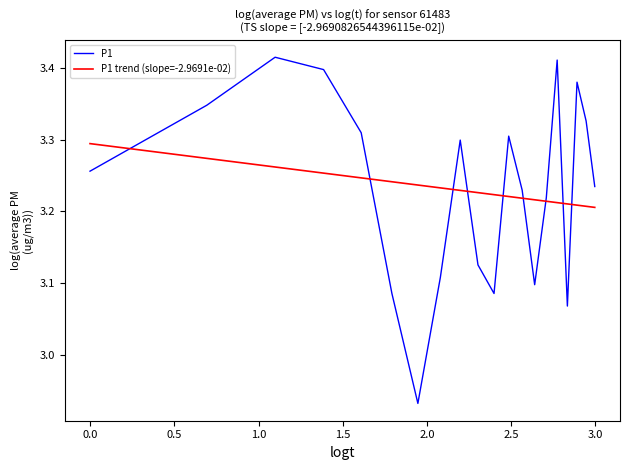

List the series in order of their peak value, highest first.

P1, P1 trend (slope=-2.9691e-02)